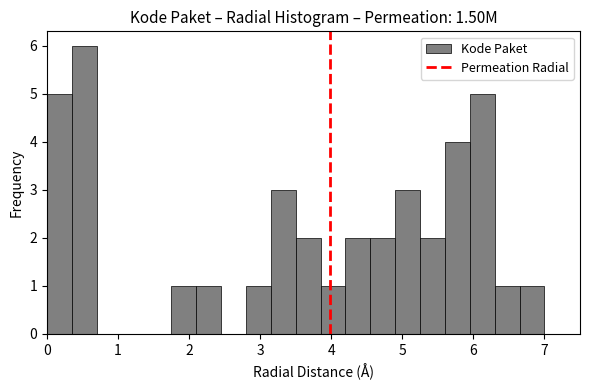

Read against the x-axis, roughly where is the centre of the tallest bar?

0.5